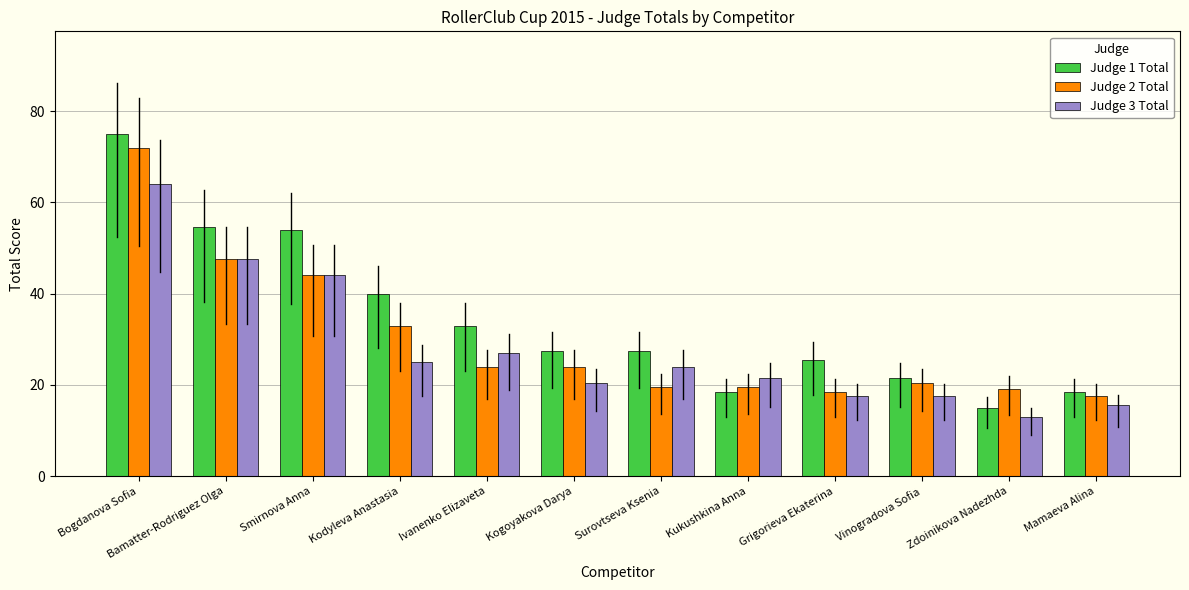

What is the spread (max minus min) of values at Bamatter-Rodriguez Olga?

7.0